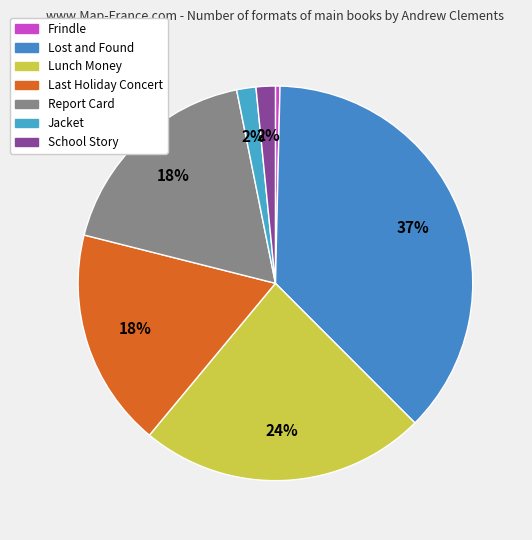

Does Lunch Money account for over 50% of the chart?

No